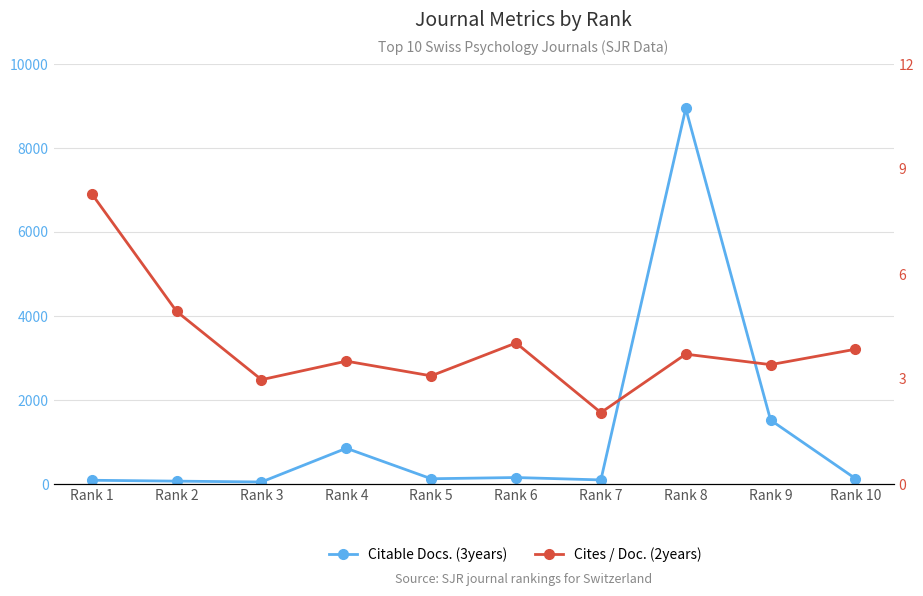

Rank the series by their average value, from highest to lowest.

Citable Docs. (3years), Cites / Doc. (2years)